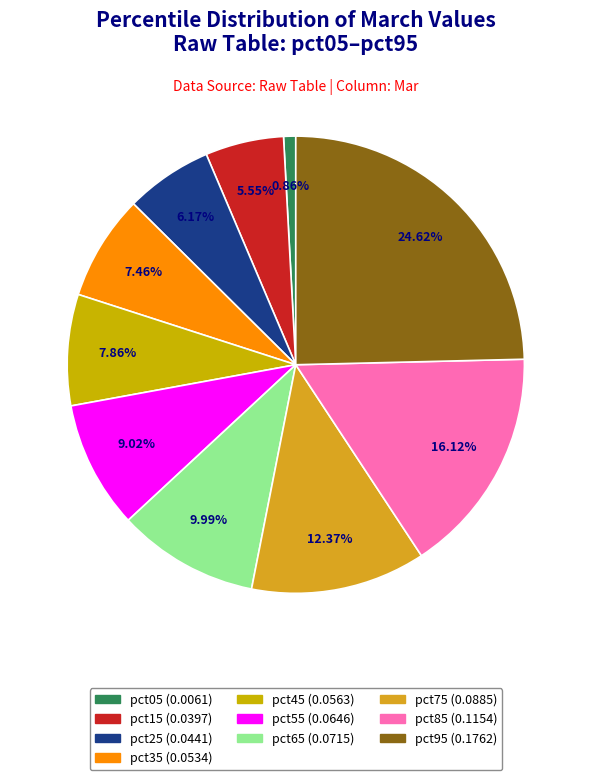

To the nearest percent, what is the difference between the largest and smallest slice percentages?

24%